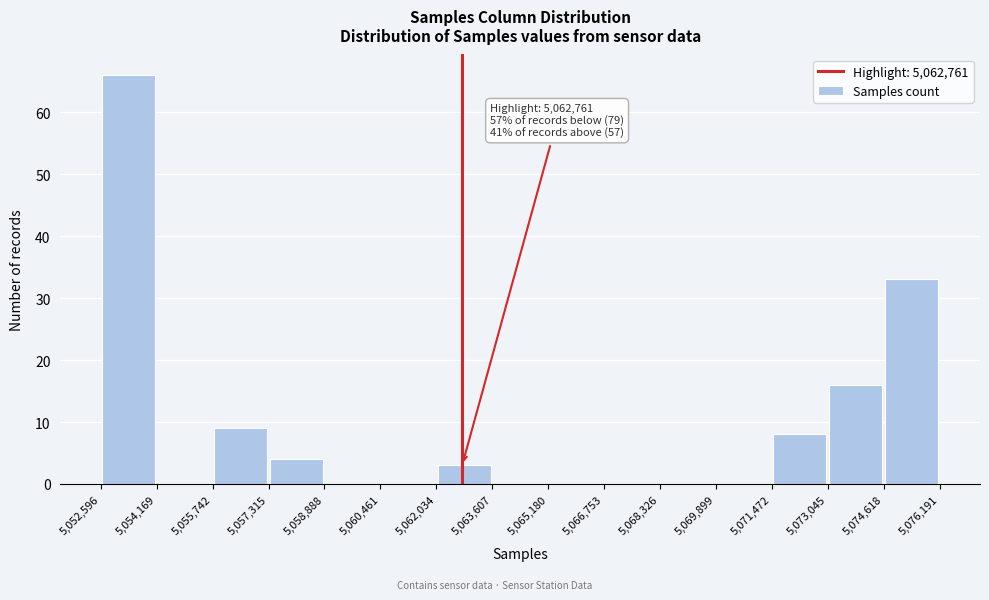

Over which range of the x-axis is the bar tallest?

5,052,596 to 5,054,169